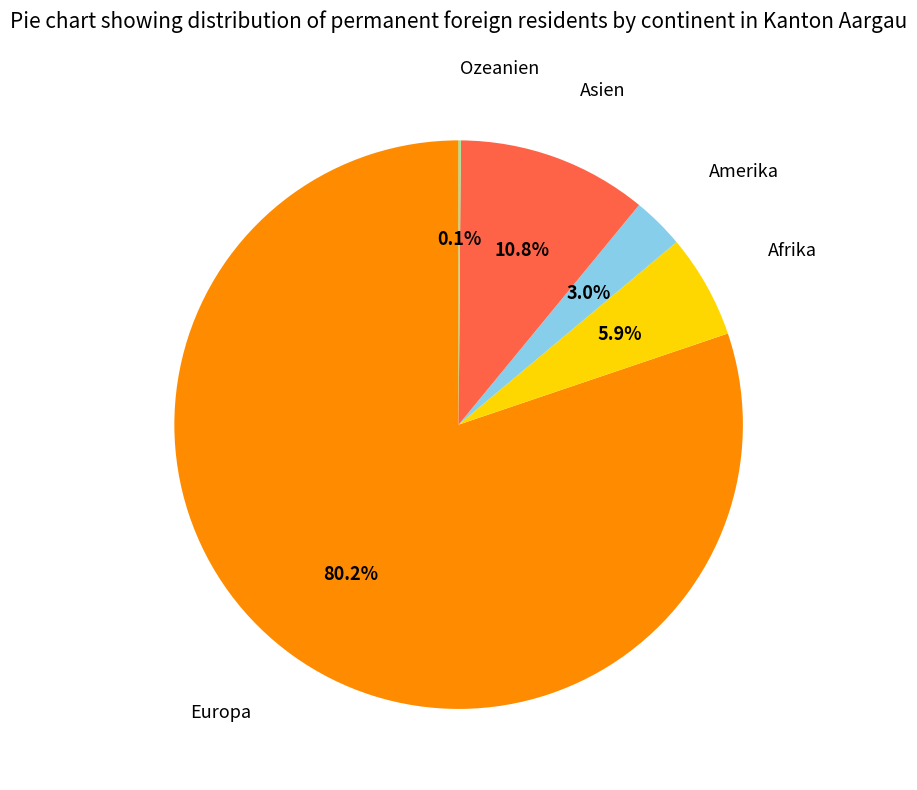

Does Europa account for over 50% of the chart?

Yes